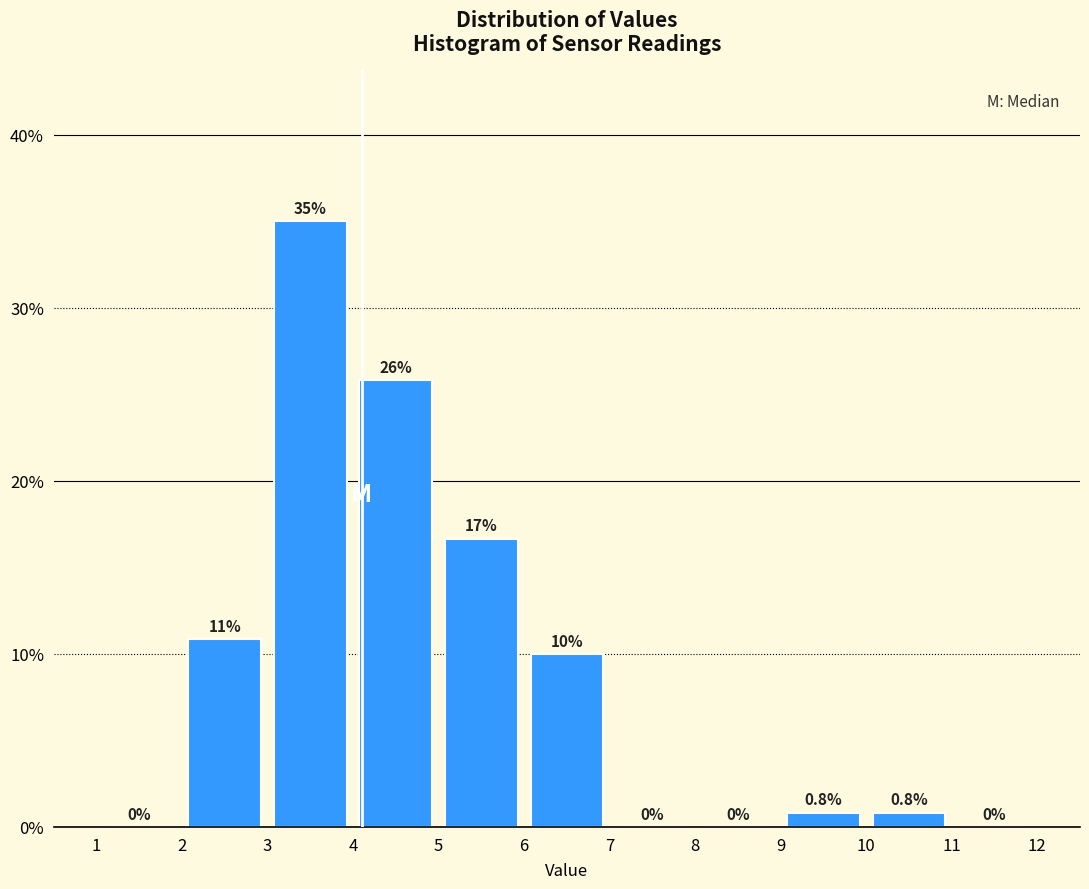

Over which range of the x-axis is the bar tallest?

3 to 4